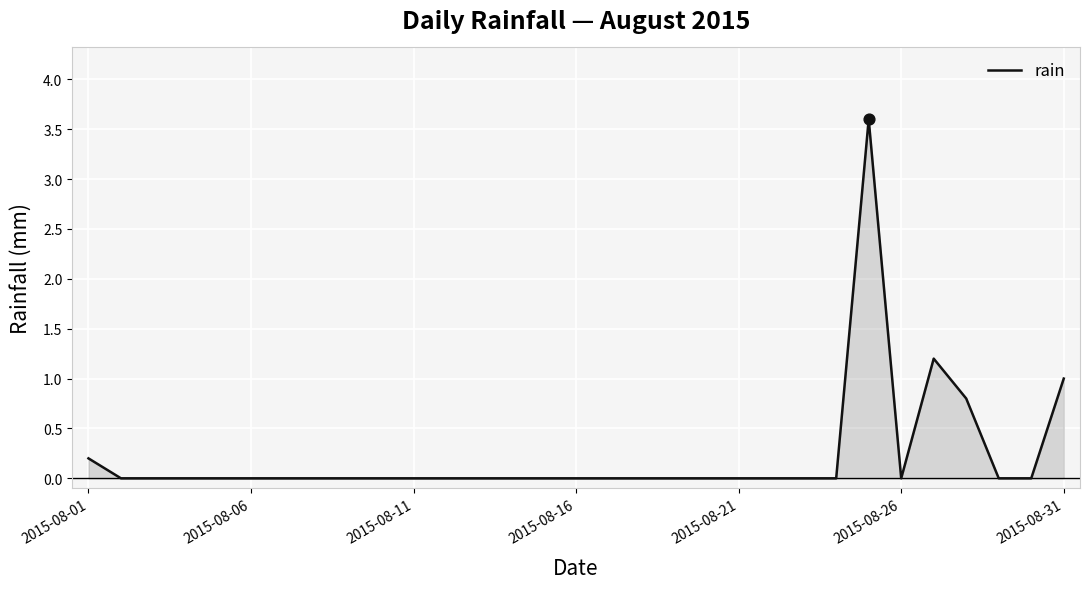

What is the difference between the maximum and minimum values?

3.6